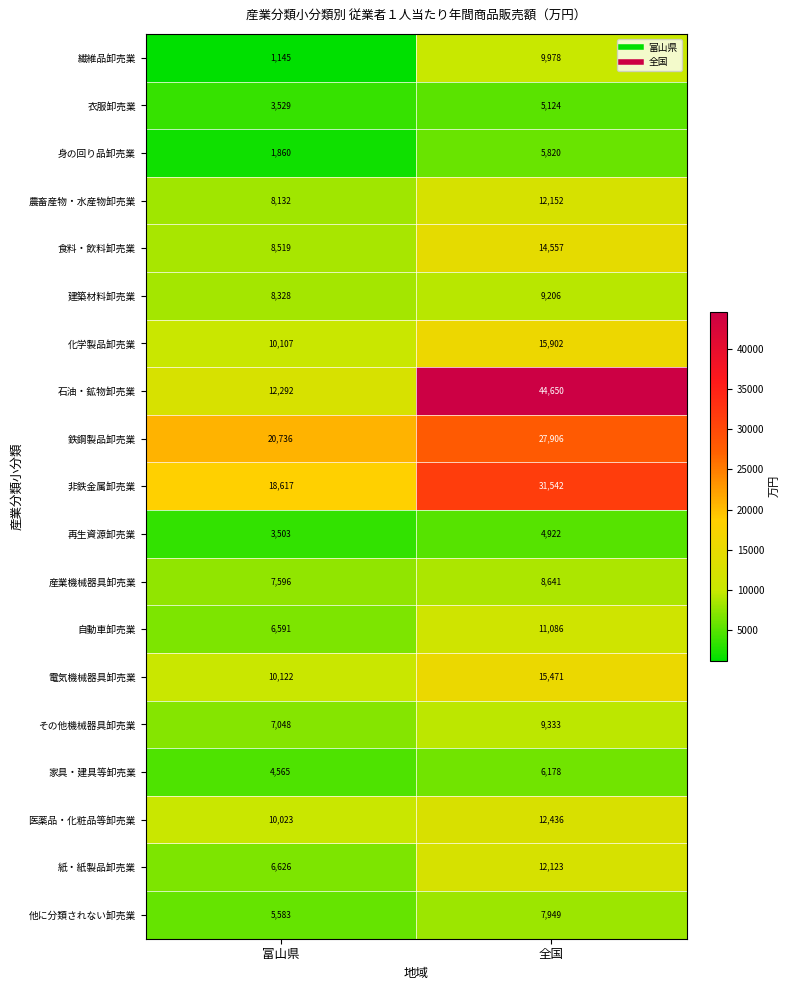

What is the maximum value for 衣服卸売業?

5124